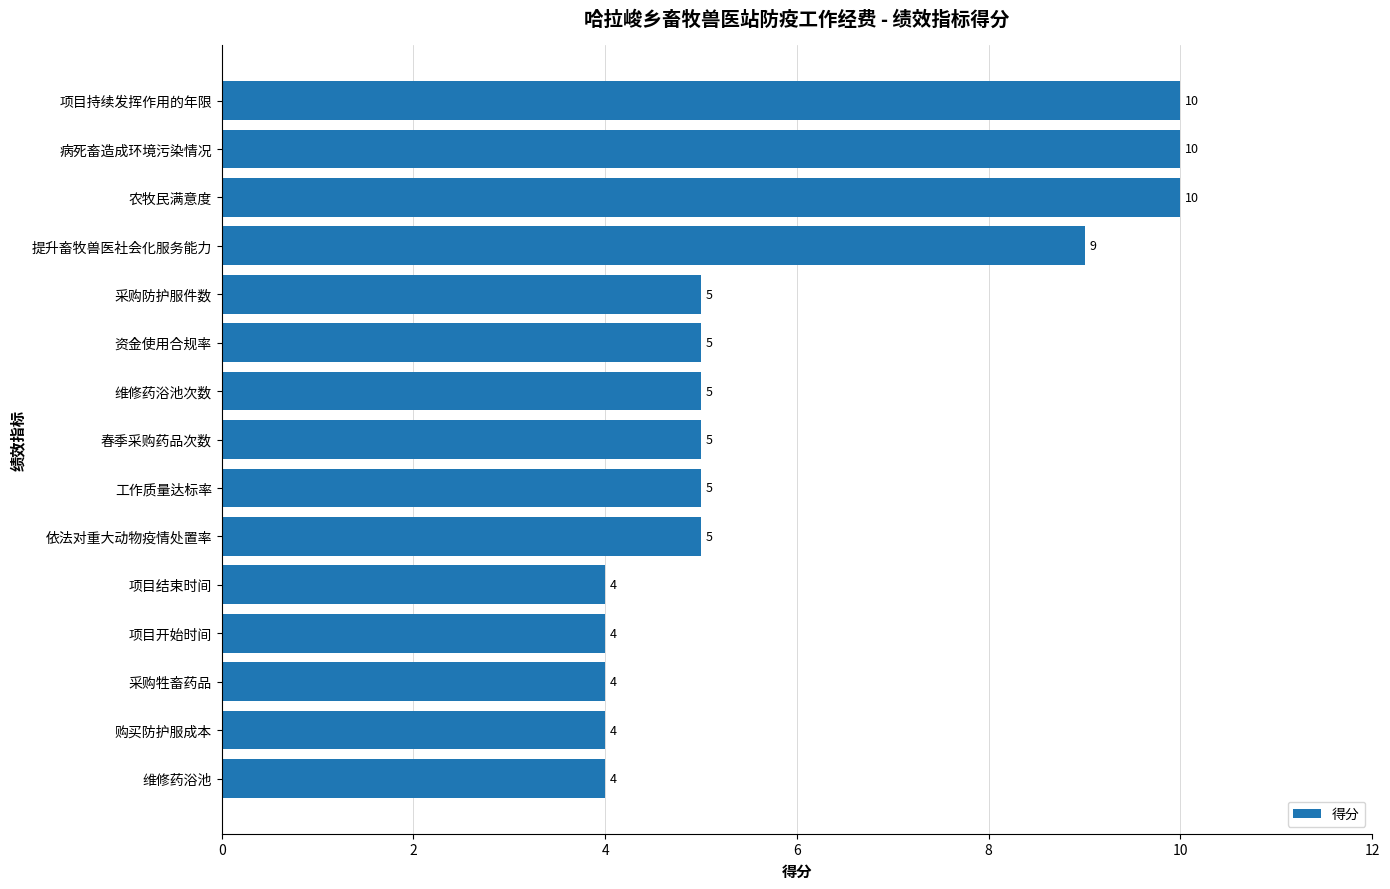

What is the maximum value shown in the chart?

10